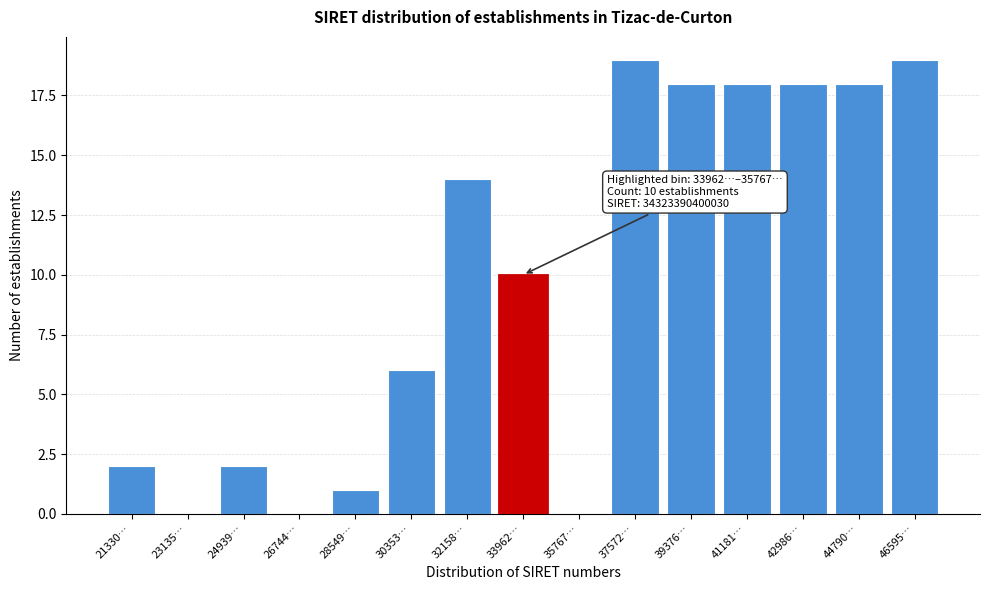

Reading left to right, list all the values displayed in this chart.

21330…=2	23135…=0	24939…=2	26744…=0	28549…=1	30353…=6	32158…=14	33962…=10	35767…=0	37572…=19	39376…=18	41181…=18	42986…=18	44790…=18	46595…=19